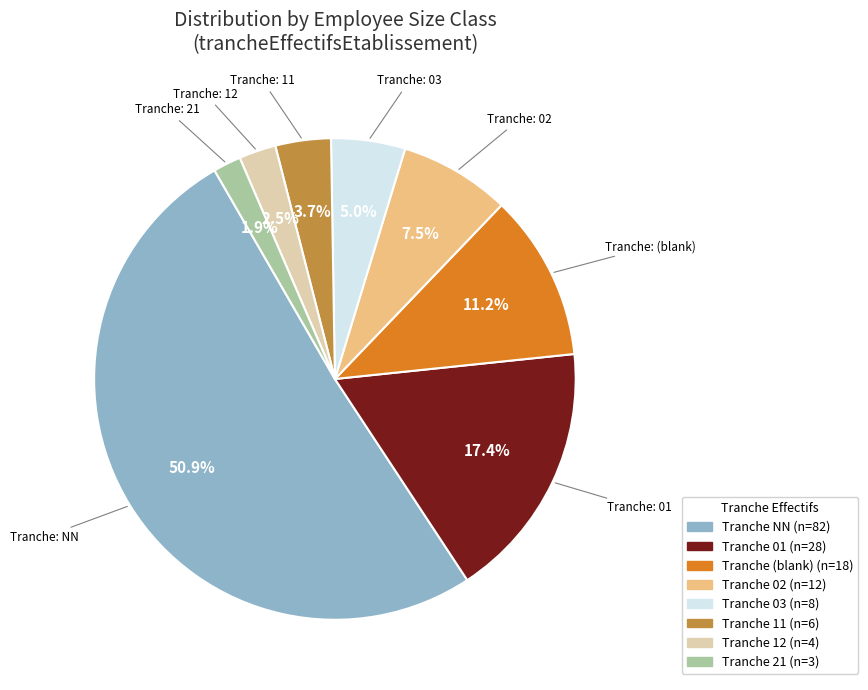

Is there a majority slice in this chart?

Yes